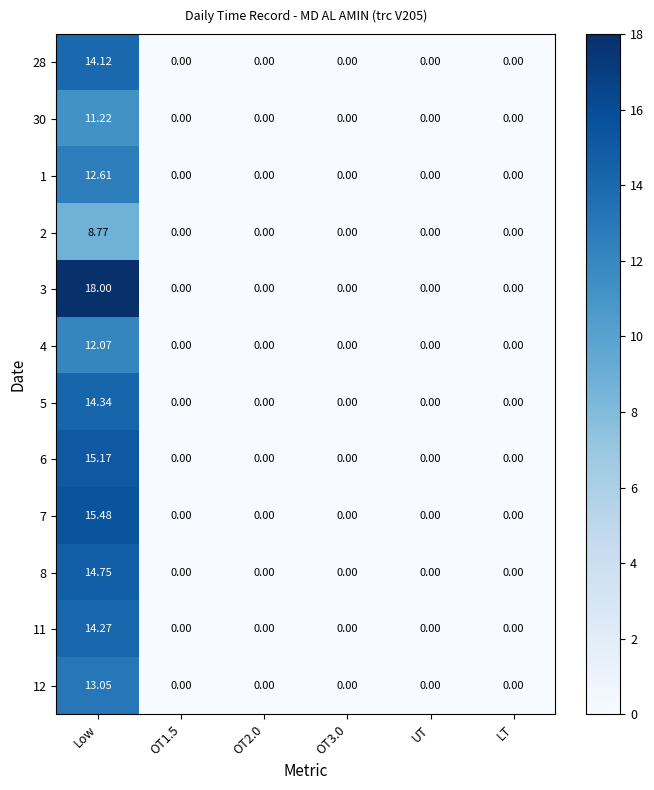

Rank the series by their maximum value, from highest to lowest.

3, 7, 6, 8, 5, 11, 28, 12, 1, 4, 30, 2